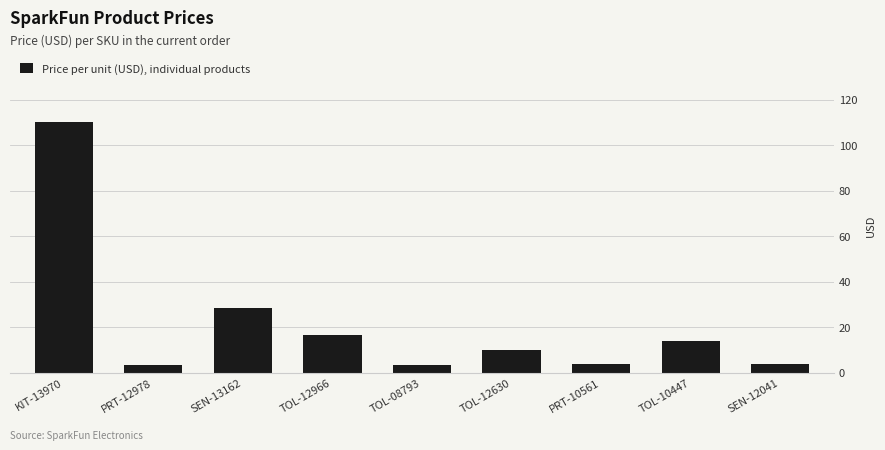

What value does the data have at PRT-12978?

3.5